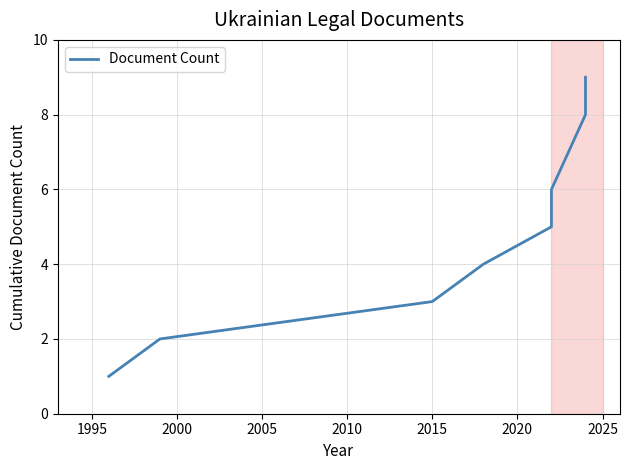

Reading left to right, what are all the values shown in this chart?

1	2	3	4	5	6	7	8	9